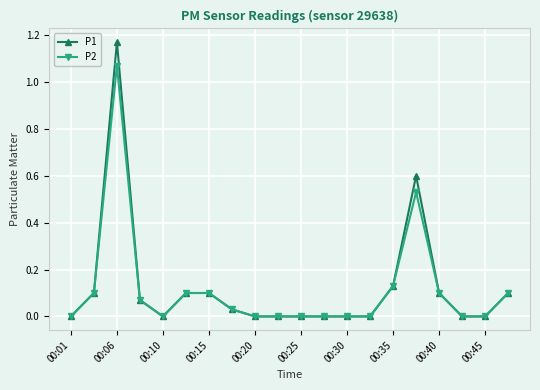

Which series has the widest spread of values?

P1